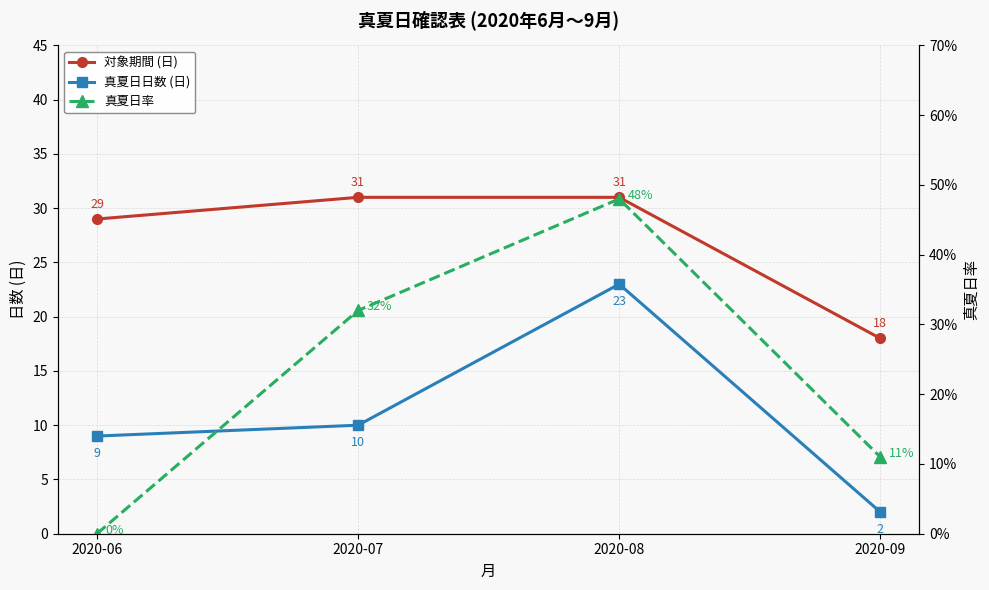

Between 2020-09 and 2020-06, which is larger?

2020-06